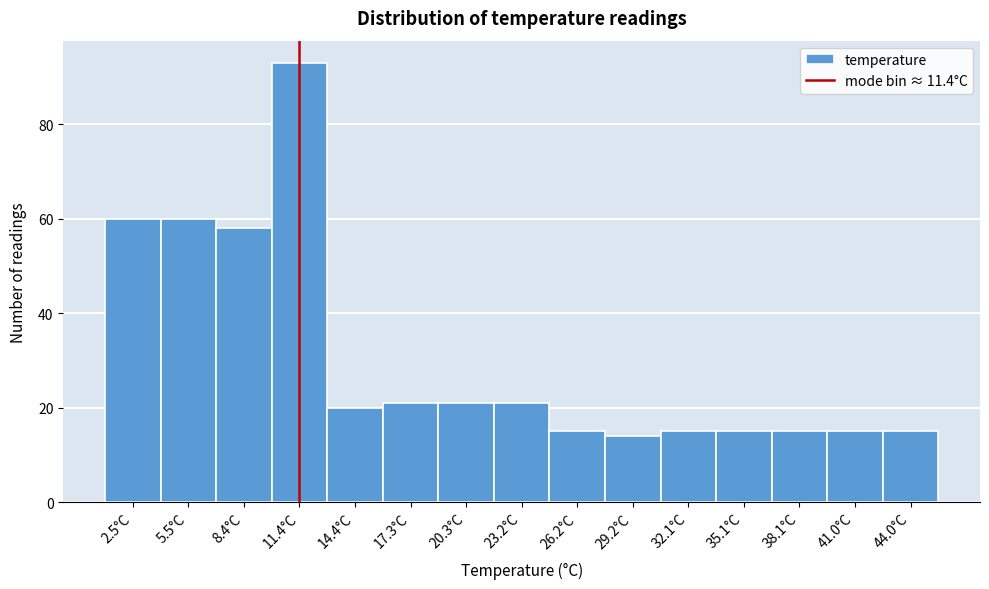

How tall is the bar that spans 19.0 to 22.0 on the x-axis? Neither the bar edges nor the heights are printed on the chart, so give them approximately, as read against the axes.

22